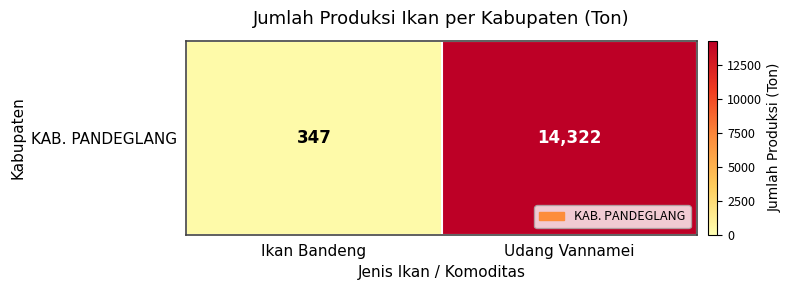

What is the change in value from Ikan Bandeng to Udang Vannamei?

+13975